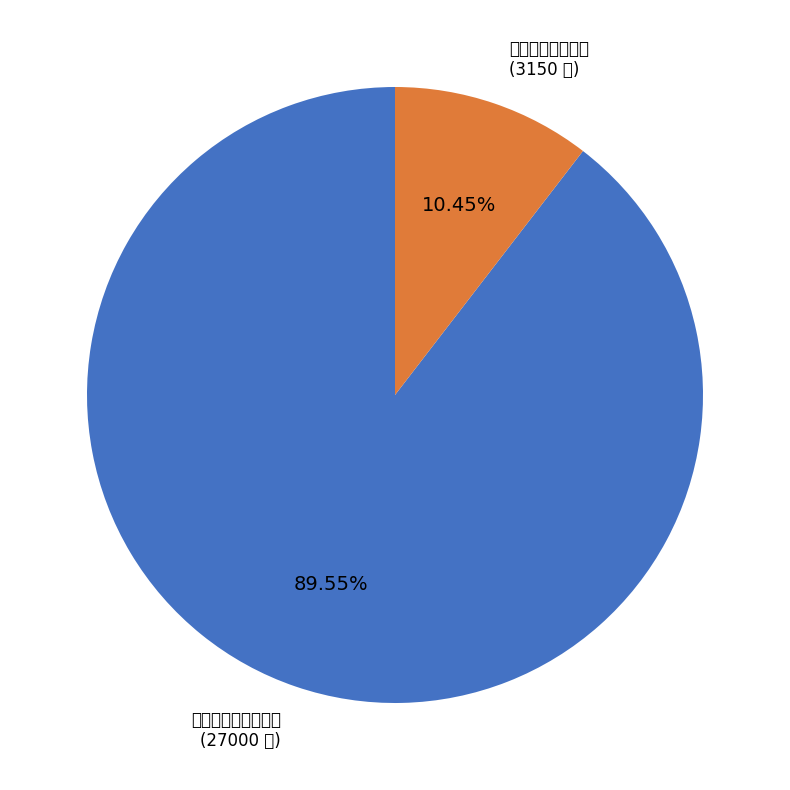

Is there a majority slice in this chart?

Yes